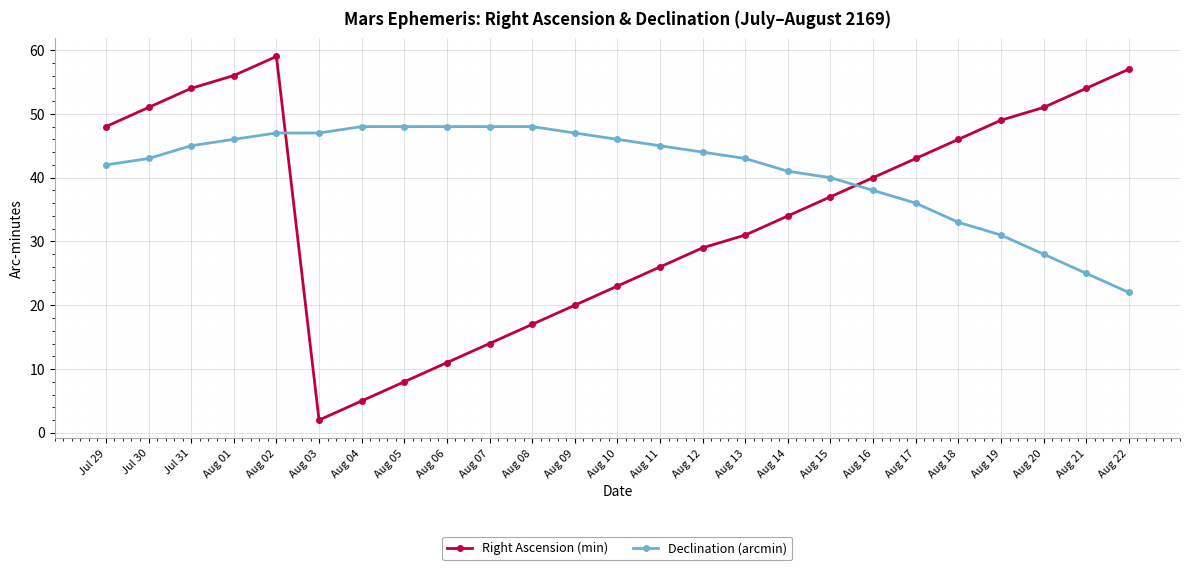

In Right Ascension (min), how many points are higher than both neighbors (excluding endpoints)?

1